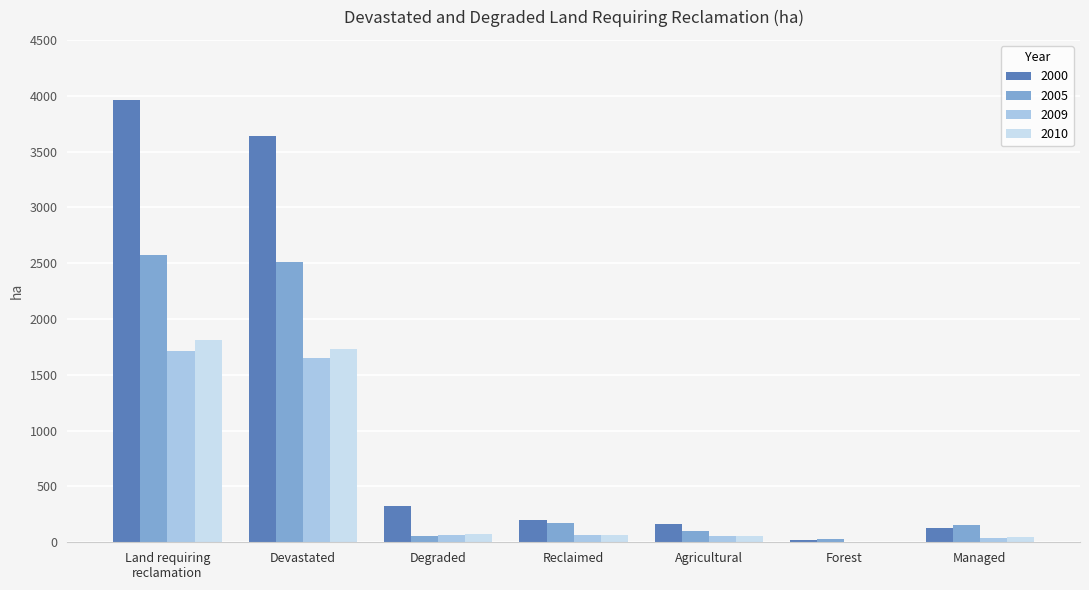

What is the sum of all 2005 values?

5601